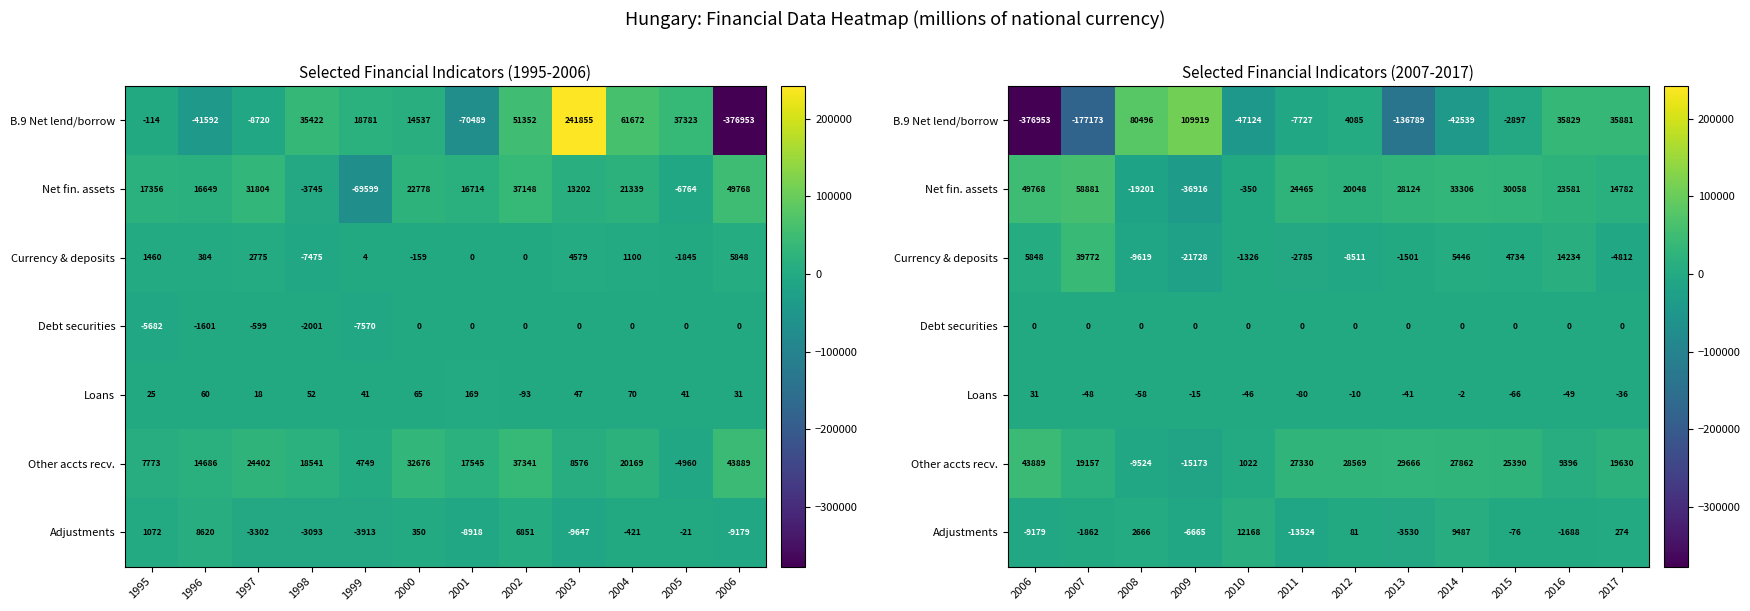

At which label is Adjustments closest to -678?

2015